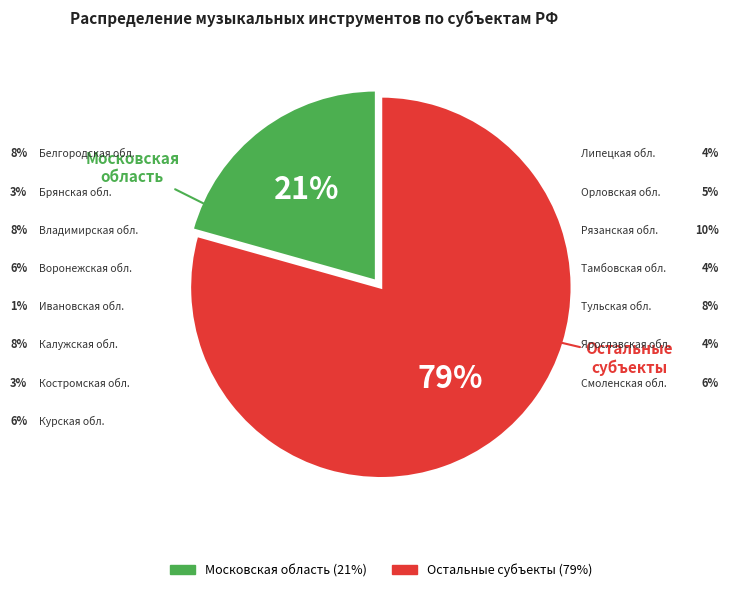

Does any single category account for the majority?

Yes